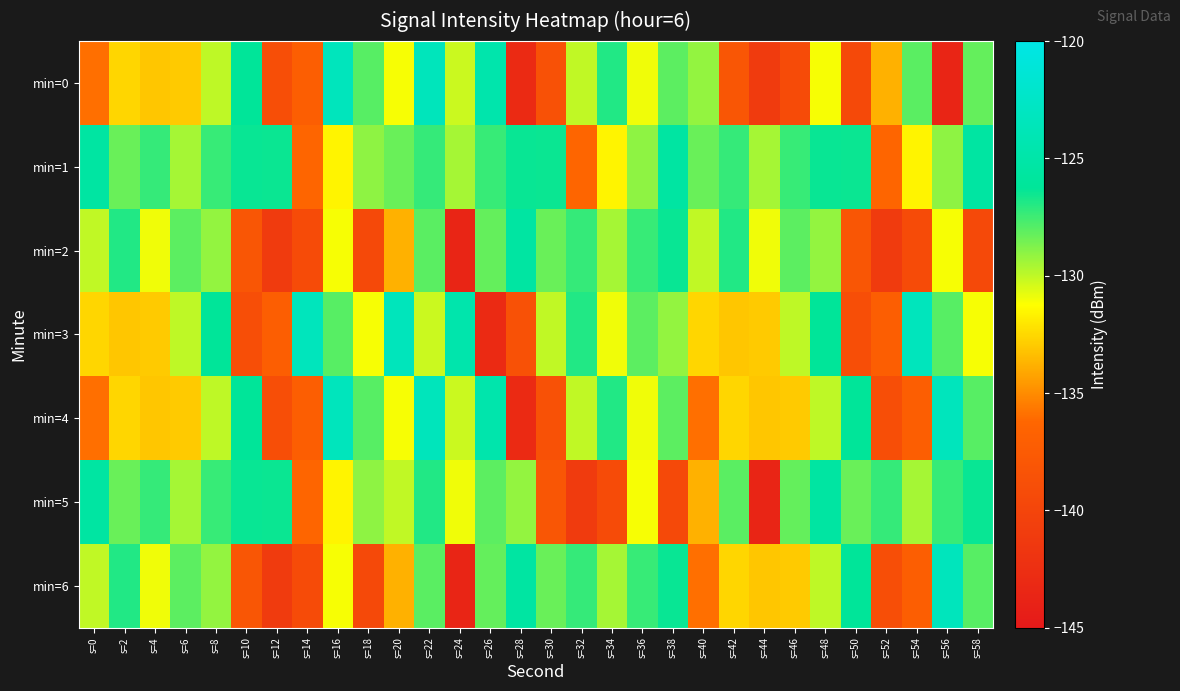

What is the difference between the highest and lowest values at s=20?

10.3